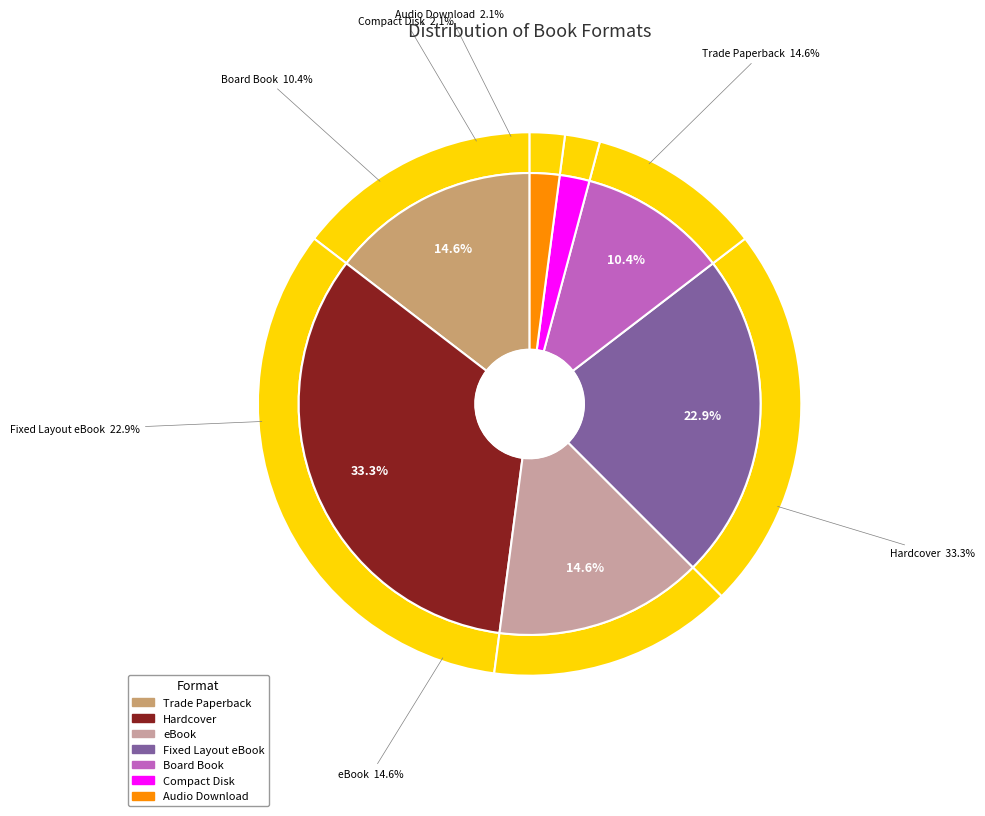

What percentage is the Fixed Layout eBook slice, to the nearest percent?

23%